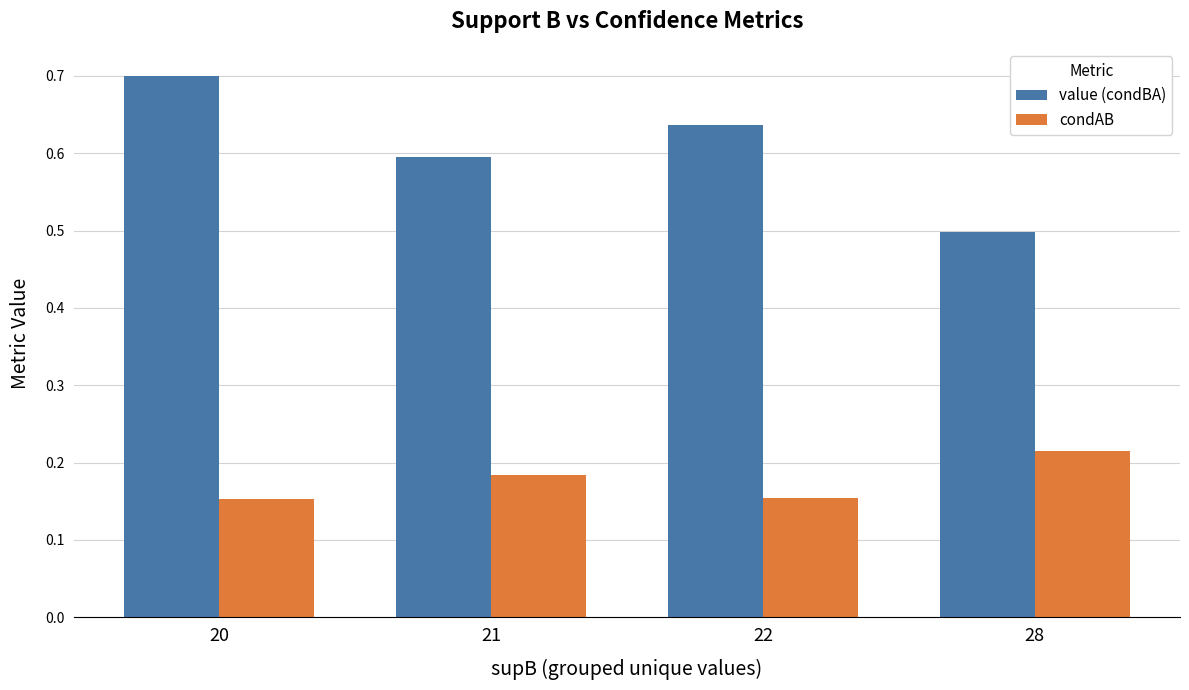

At how many categories does at least one series exceed 0?

4